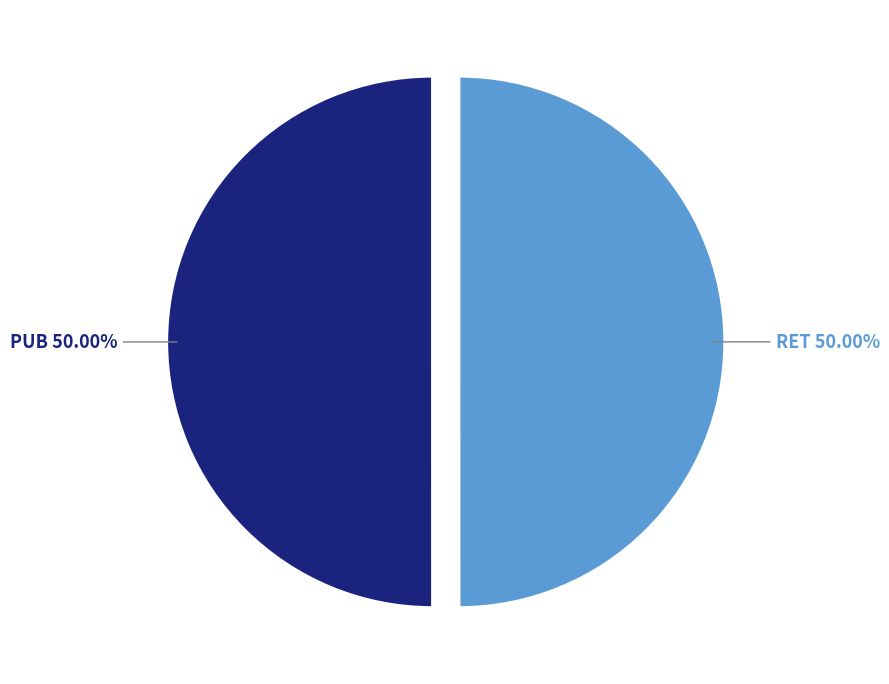

True or false: PUB accounts for 42% of the total.

False